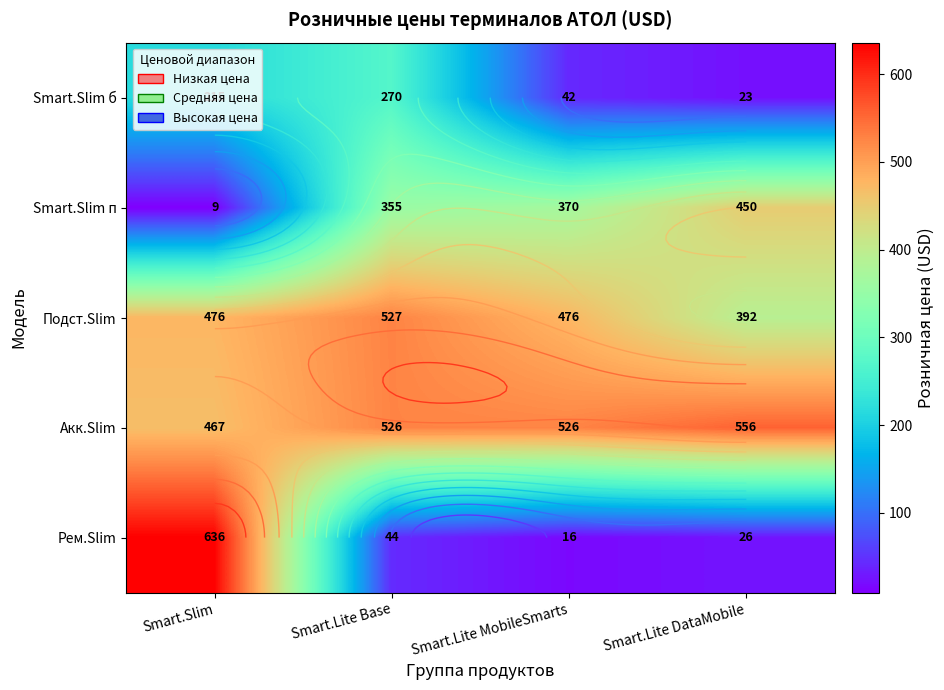

What is the difference between the maximum and minimum values in the Акк.Slim series?

89